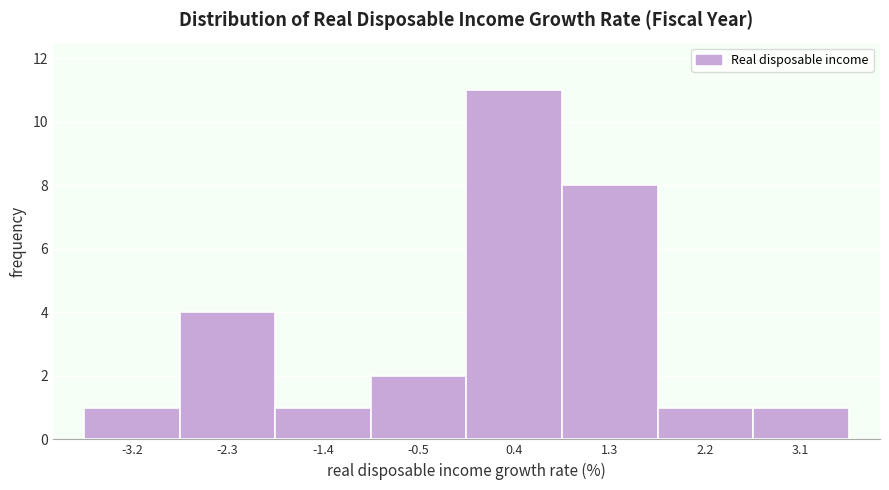

Reading left to right, list every bar in this chart as the range it spans on the x-axis followed by its height. Neither the bar edges nor the heights are printed on the chart, so give them approximately, as read against the axes.

-3.7 to -2.8: 1
-2.8 to -1.9: 4
-1.9 to -1.0: 1
-1.0 to 0.0: 2
0.0 to 0.9: 11
0.9 to 1.8: 8
1.8 to 2.7: 1
2.7 to 3.6: 1